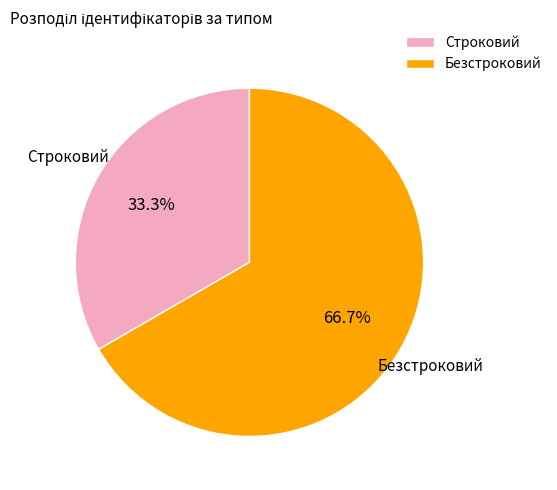

To the nearest percent, what is the difference between the largest and smallest slice percentages?

33%